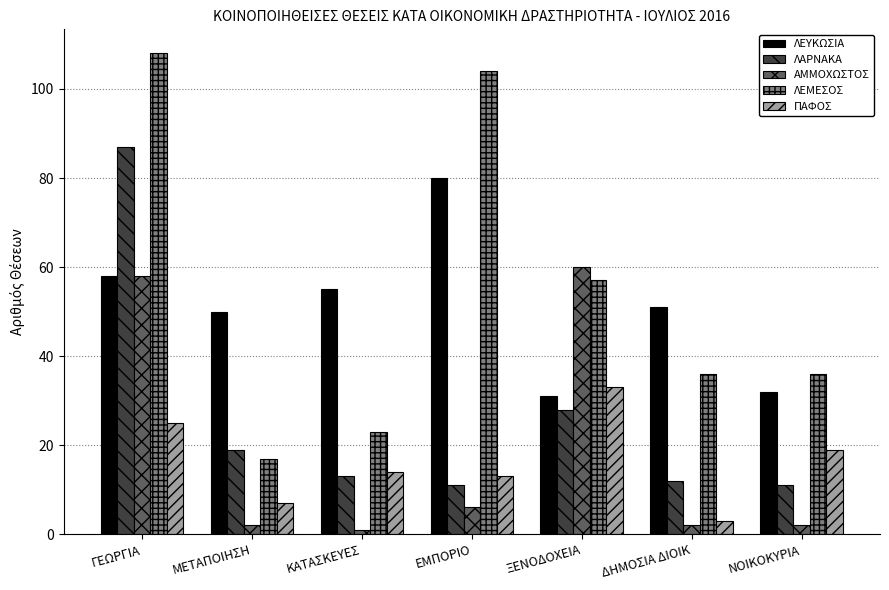

At how many categories does at least one series exceed 82?

2